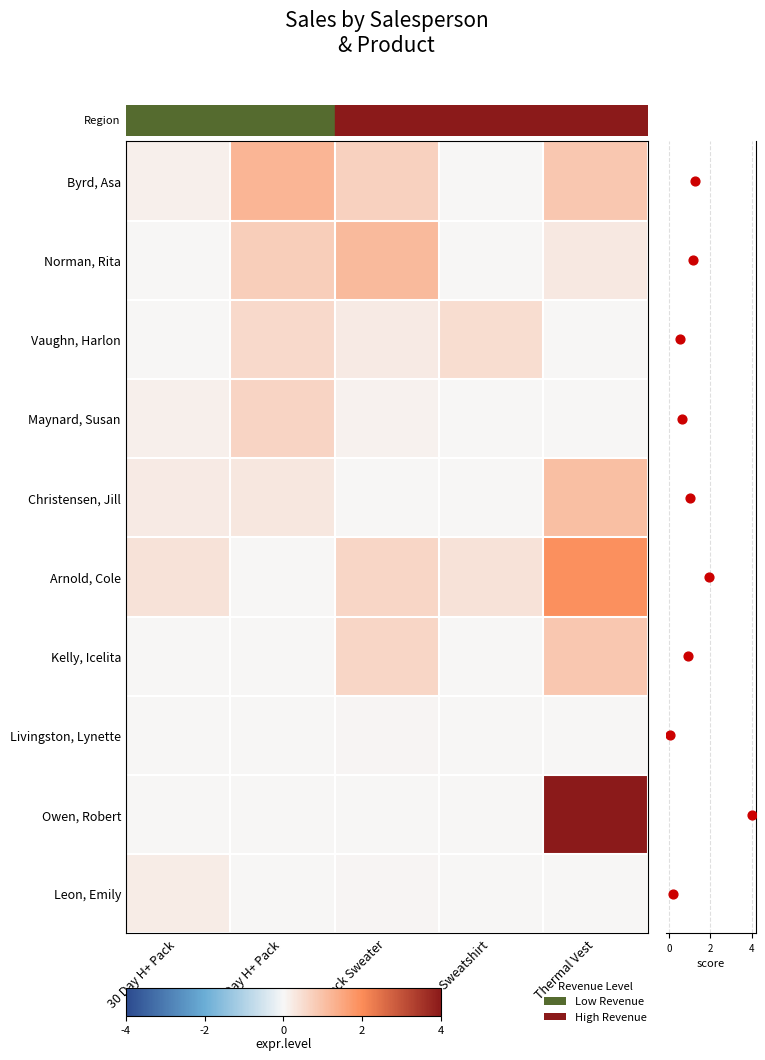

At which category is the sum across all series the highest?

Thermal Vest